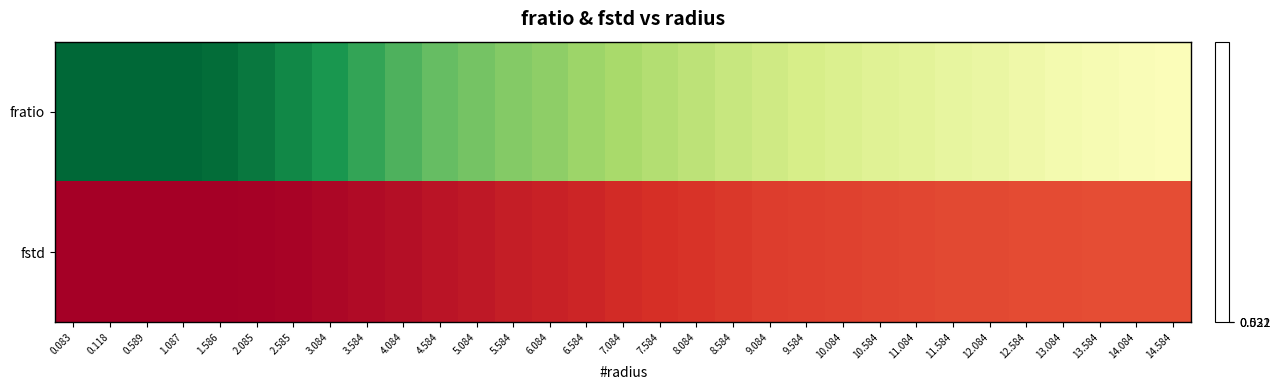

Reading left to right, list all the values displayed in this chart.

fratio: 0.083=1.0	0.118=1.0	0.589=1.0	1.087=1.0	1.586=1.0	2.085=1.0	2.585=1.0	3.084=0.9	3.584=0.9	4.084=0.9	4.584=0.8	5.084=0.8	5.584=0.8	6.084=0.8	6.584=0.7	7.084=0.7	7.584=0.7	8.084=0.7	8.584=0.7	9.084=0.7	9.584=0.6	10.084=0.6	10.584=0.6	11.084=0.6	11.584=0.6	12.084=0.6	12.584=0.6	13.084=0.6	13.584=0.6	14.084=0.5	14.584=0.5
fstd: 0.083=0.0	0.118=0.0	0.589=0.0	1.087=0.0	1.586=0.0	2.085=0.0	2.585=0.0	3.084=0.0	3.584=0.0	4.084=0.1	4.584=0.1	5.084=0.1	5.584=0.1	6.084=0.1	6.584=0.1	7.084=0.1	7.584=0.1	8.084=0.1	8.584=0.1	9.084=0.1	9.584=0.2	10.084=0.2	10.584=0.2	11.084=0.2	11.584=0.2	12.084=0.2	12.584=0.2	13.084=0.2	13.584=0.2	14.084=0.2	14.584=0.2